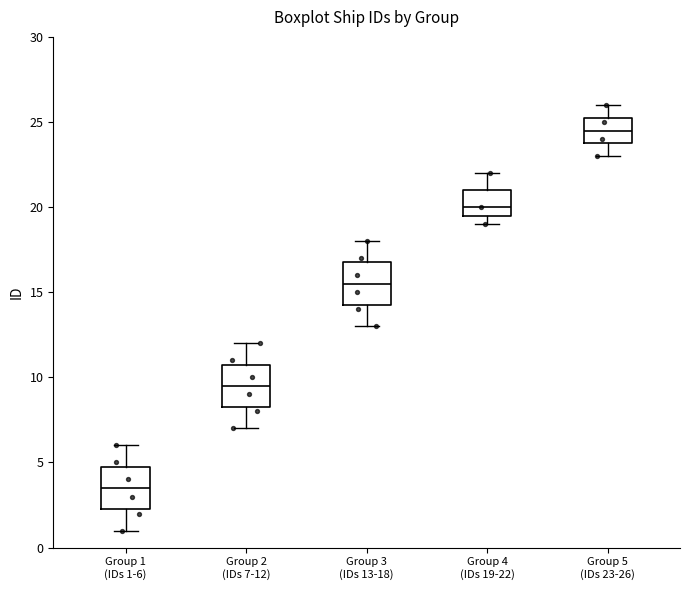

Which box's median line is the highest?

Group 5 (IDs 23-26)